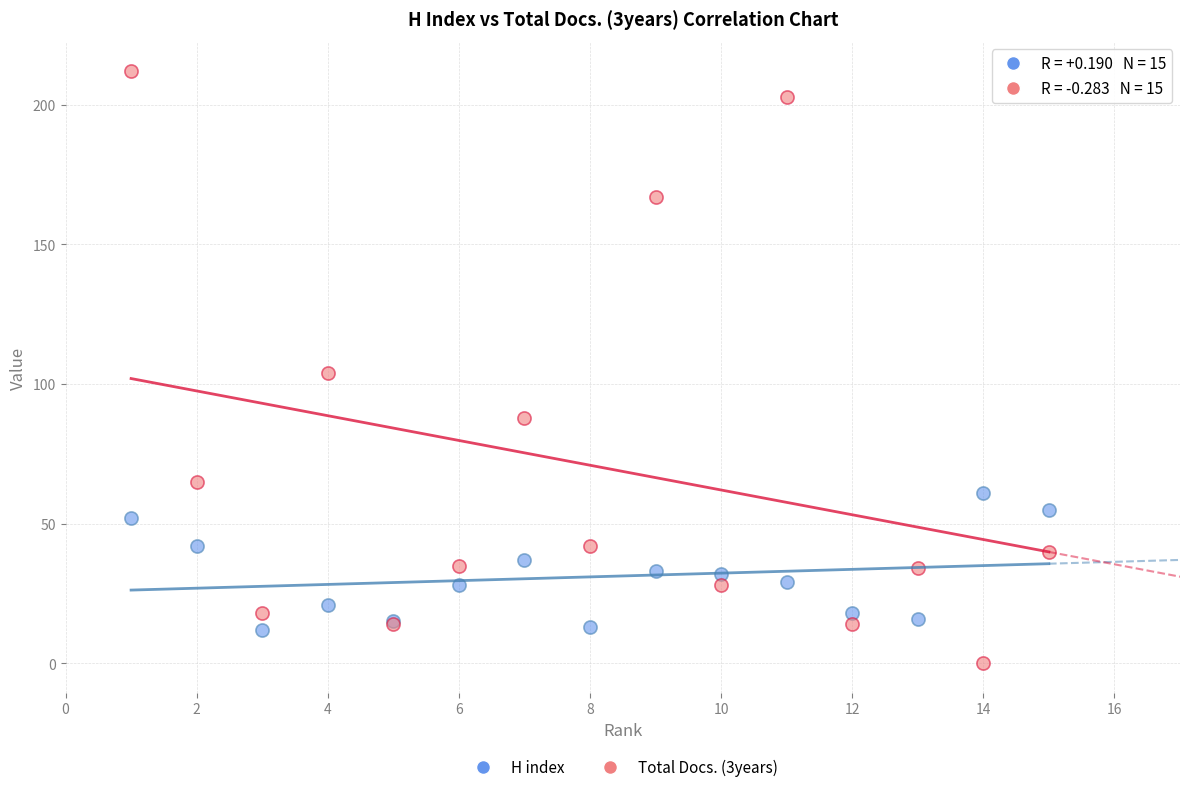

Which series has the largest Y range (max minus min)?

Total Docs. (3years)